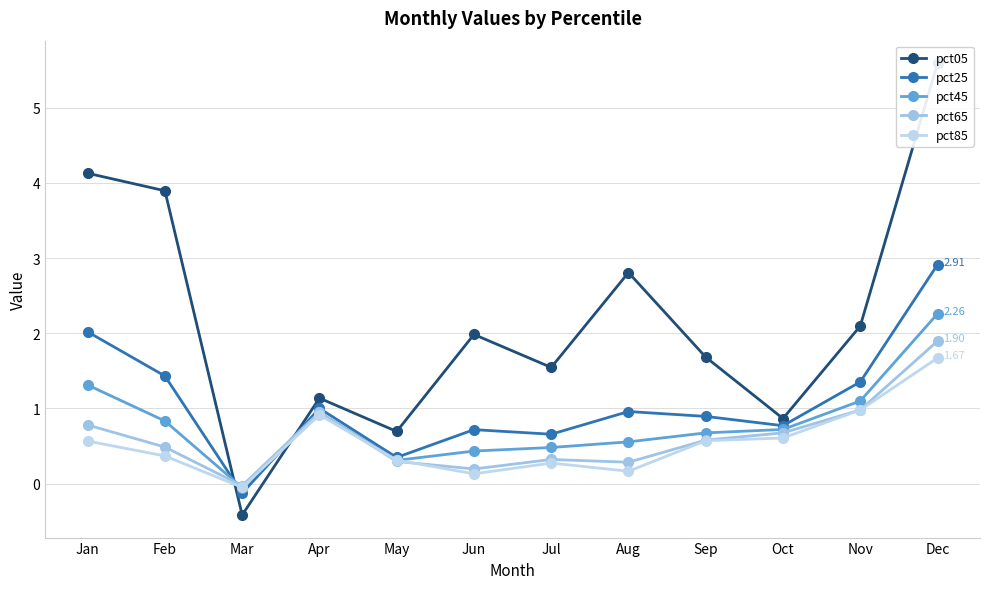

At which label does pct05 first exceed 1?

Jan